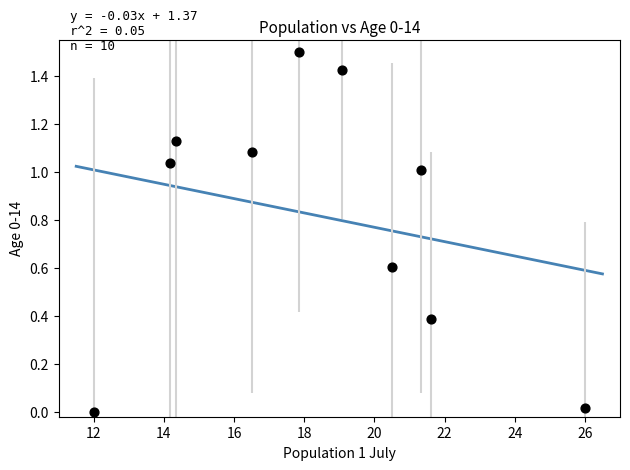

What is the average X value?

18.3